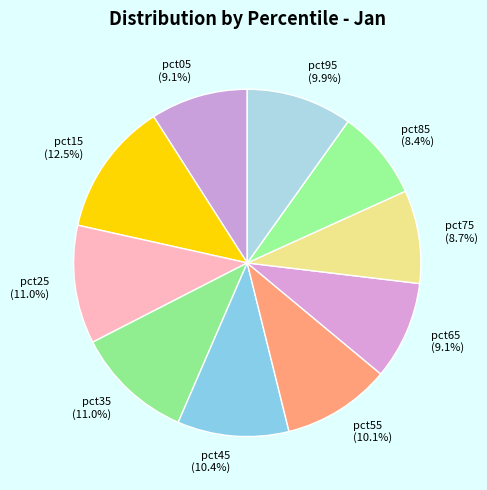

Between pct15 (12.5%) and pct45 (10.4%), which is larger?

pct15 (12.5%)